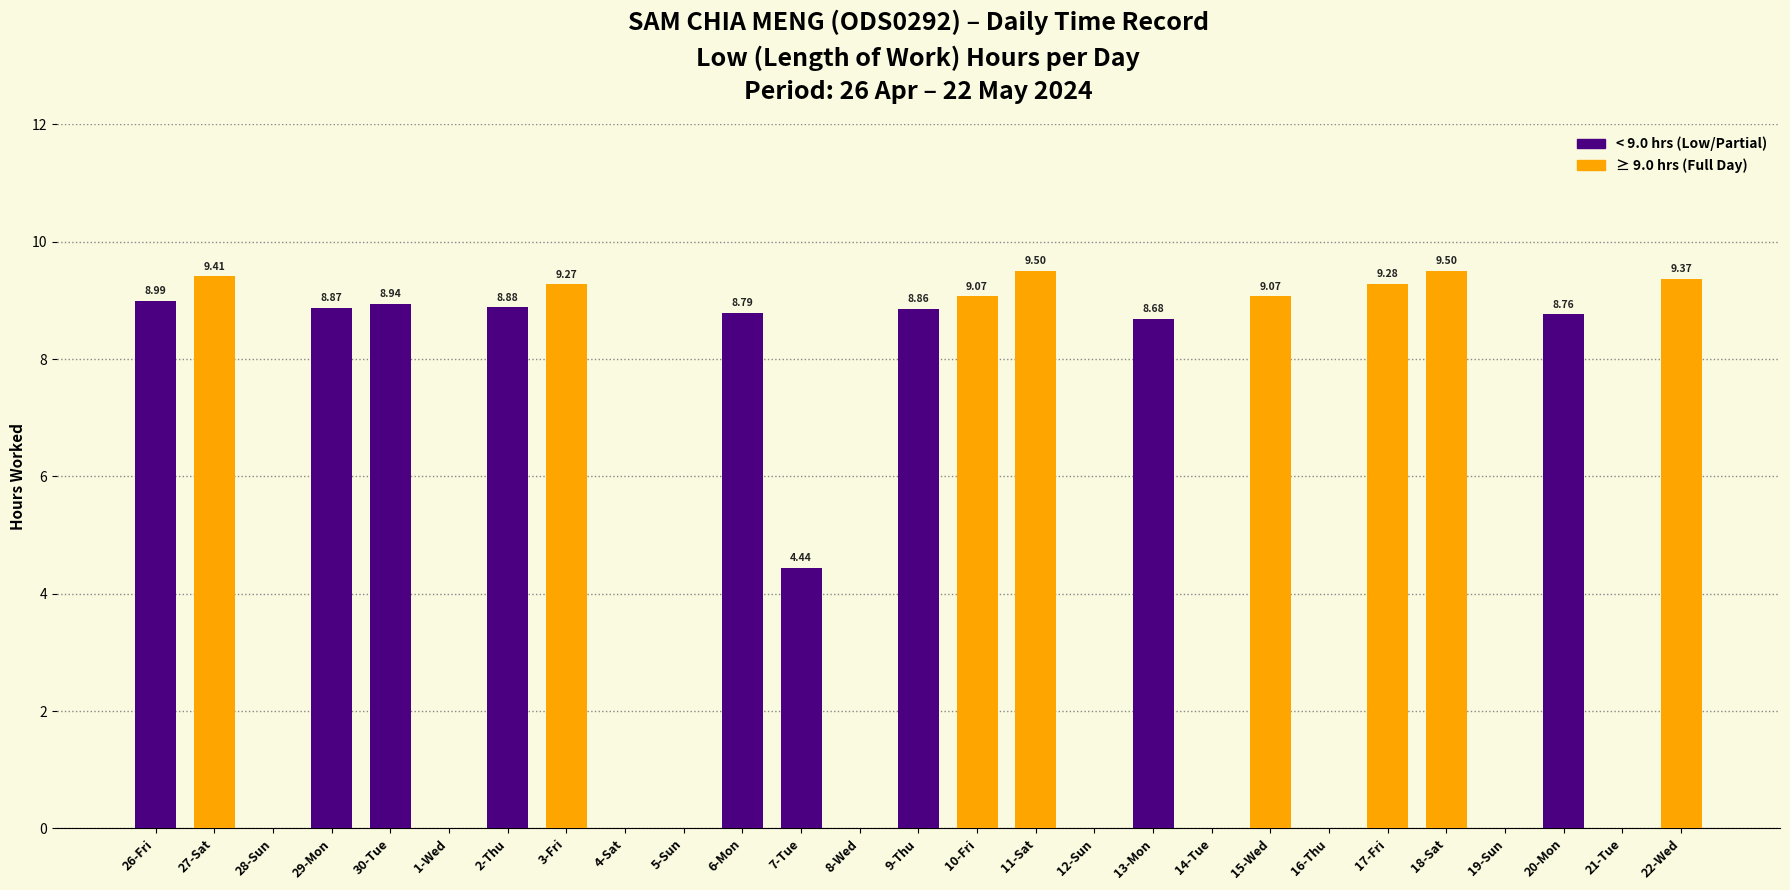

What is the sum of all values?

149.7